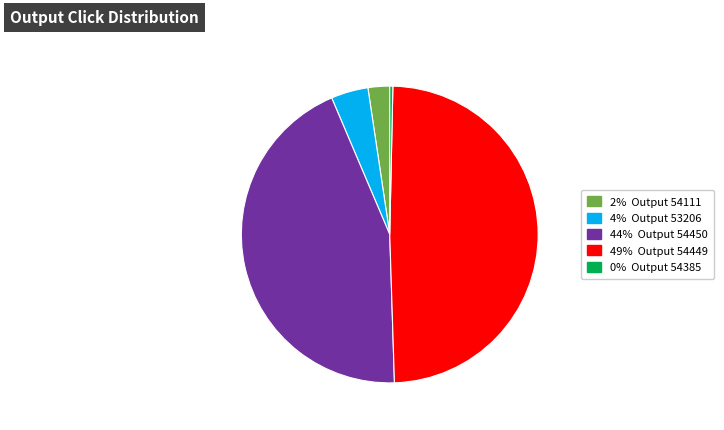

Does any single category account for the majority?

No